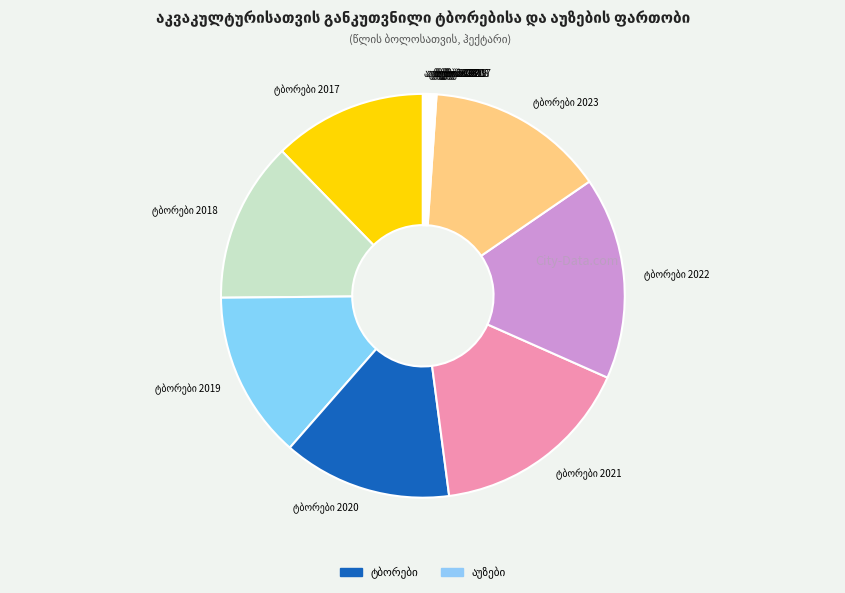

Is there any slice that represents more than half of the pie?

No